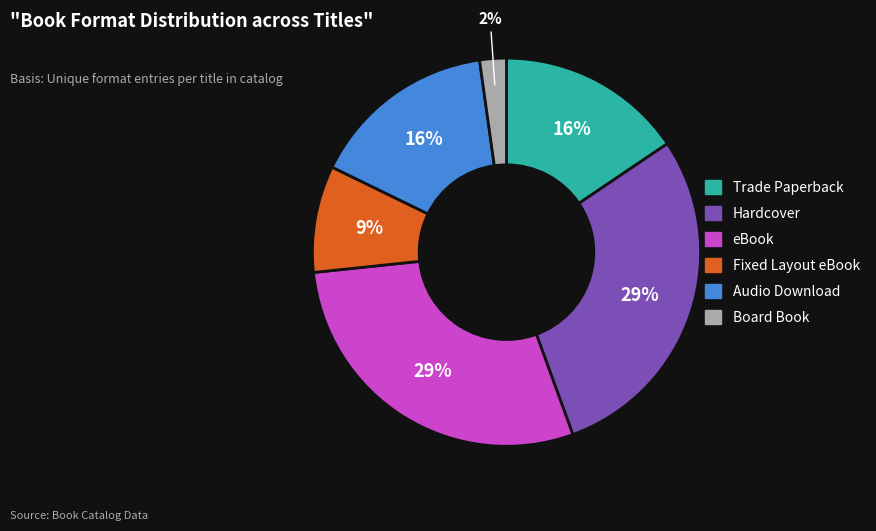

Between Hardcover and Board Book, which is larger?

Hardcover